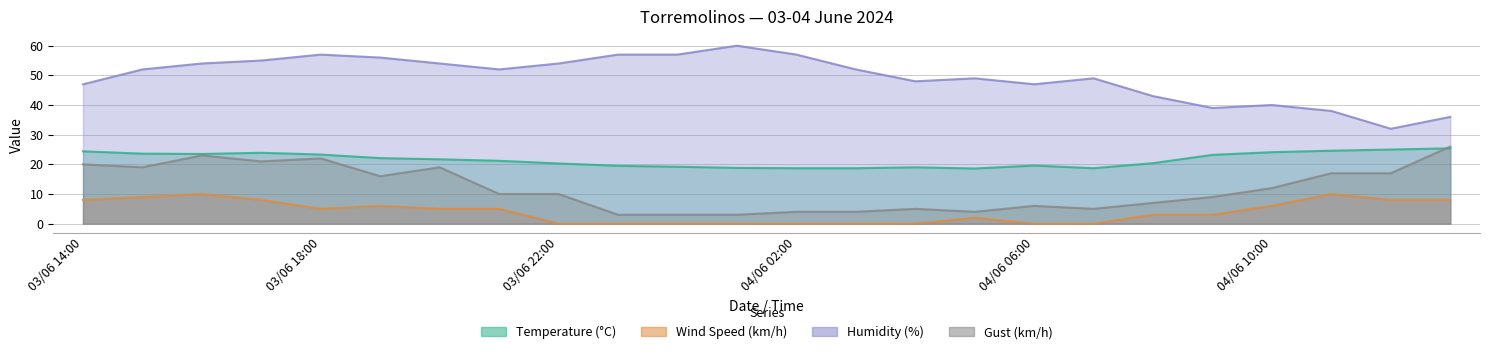

Reading left to right, extract all data points from this chart.

Temperature (°C): 03/06 14:00=24.4	03/06 15:00=23.6	03/06 16:00=23.5	03/06 17:00=23.9	03/06 18:00=23.3	03/06 19:00=22.1	03/06 20:00=21.7	03/06 21:00=21.2	03/06 22:00=20.3	03/06 23:00=19.5	04/06 00:00=19.2	04/06 01:00=18.8	04/06 02:00=18.7	04/06 03:00=18.7	04/06 04:00=19.0	04/06 05:00=18.6	04/06 06:00=19.6	04/06 07:00=18.7	04/06 08:00=20.4	04/06 09:00=23.2	04/06 10:00=24.1	04/06 11:00=24.6	04/06 12:00=25.0	04/06 13:00=25.4
Wind Speed (km/h): 03/06 14:00=8.0	03/06 15:00=9.0	03/06 16:00=10.0	03/06 17:00=8.0	03/06 18:00=5.0	03/06 19:00=6.0	03/06 20:00=5.0	03/06 21:00=5.0	03/06 22:00=0.0	03/06 23:00=0.0	04/06 00:00=0.0	04/06 01:00=0.0	04/06 02:00=0.0	04/06 03:00=0.0	04/06 04:00=0.0	04/06 05:00=2.0	04/06 06:00=0.0	04/06 07:00=0.0	04/06 08:00=3.0	04/06 09:00=3.0	04/06 10:00=6.0	04/06 11:00=10.0	04/06 12:00=8.0	04/06 13:00=8.0
Humidity (%): 03/06 14:00=47.0	03/06 15:00=52.0	03/06 16:00=54.0	03/06 17:00=55.0	03/06 18:00=57.0	03/06 19:00=56.0	03/06 20:00=54.0	03/06 21:00=52.0	03/06 22:00=54.0	03/06 23:00=57.0	04/06 00:00=57.0	04/06 01:00=60.0	04/06 02:00=57.0	04/06 03:00=52.0	04/06 04:00=48.0	04/06 05:00=49.0	04/06 06:00=47.0	04/06 07:00=49.0	04/06 08:00=43.0	04/06 09:00=39.0	04/06 10:00=40.0	04/06 11:00=38.0	04/06 12:00=32.0	04/06 13:00=36.0
Gust (km/h): 03/06 14:00=20.0	03/06 15:00=19.0	03/06 16:00=23.0	03/06 17:00=21.0	03/06 18:00=22.0	03/06 19:00=16.0	03/06 20:00=19.0	03/06 21:00=10.0	03/06 22:00=10.0	03/06 23:00=3.0	04/06 00:00=3.0	04/06 01:00=3.0	04/06 02:00=4.0	04/06 03:00=4.0	04/06 04:00=5.0	04/06 05:00=4.0	04/06 06:00=6.0	04/06 07:00=5.0	04/06 08:00=7.0	04/06 09:00=9.0	04/06 10:00=12.0	04/06 11:00=17.0	04/06 12:00=17.0	04/06 13:00=26.0